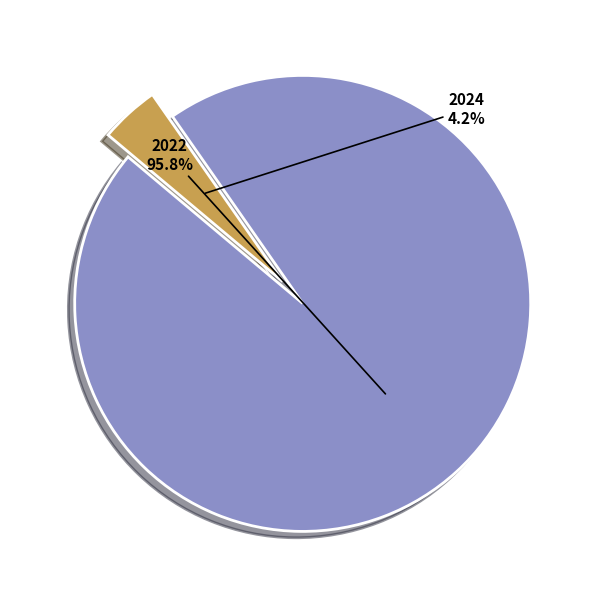

Is there any slice that represents more than half of the pie?

Yes